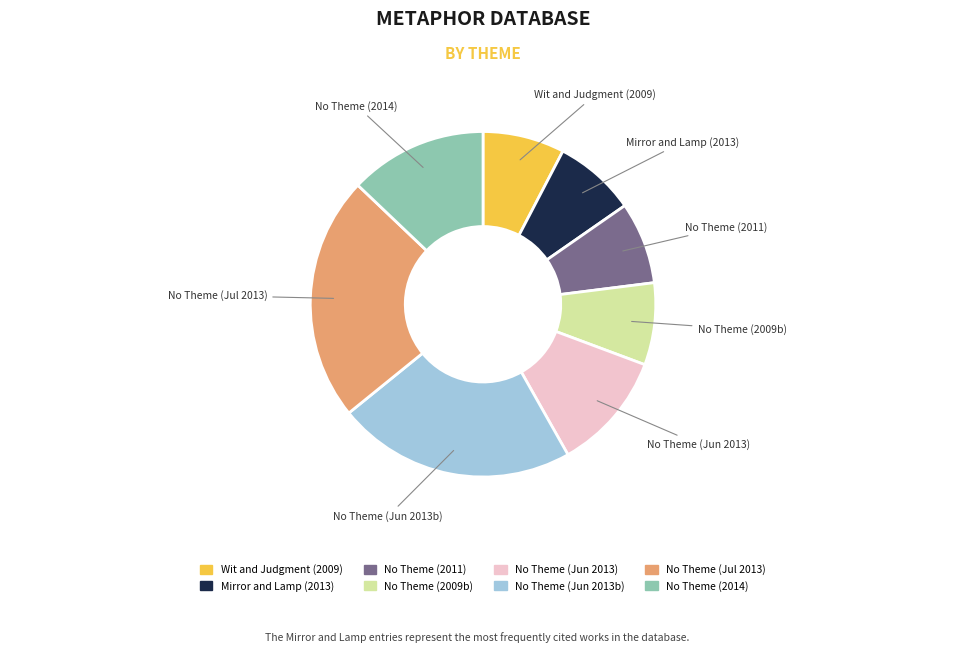

Is there a majority slice in this chart?

No